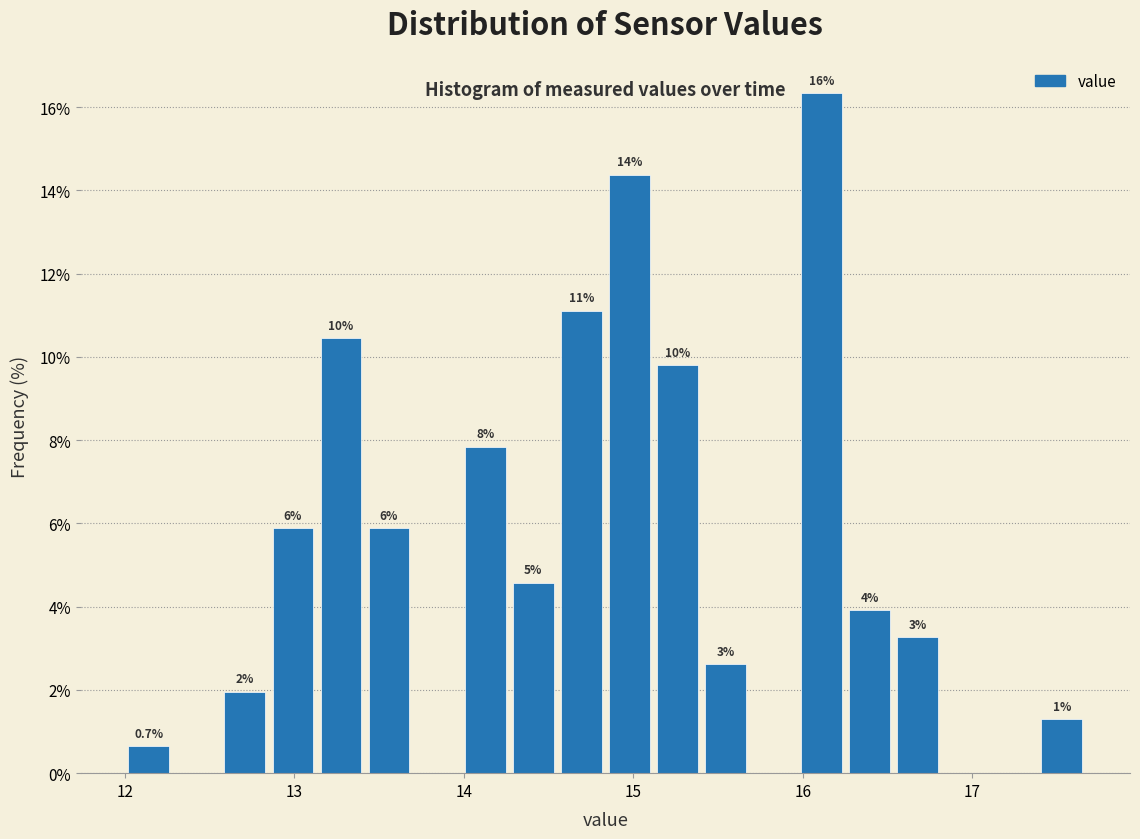

Read against the x-axis, roughly where is the centre of the tallest bar?

16.1